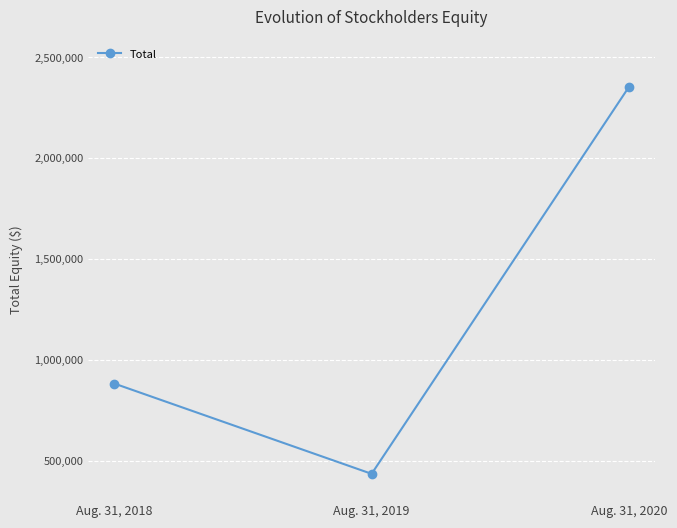

What is the value of the 2nd point from the left?

434682